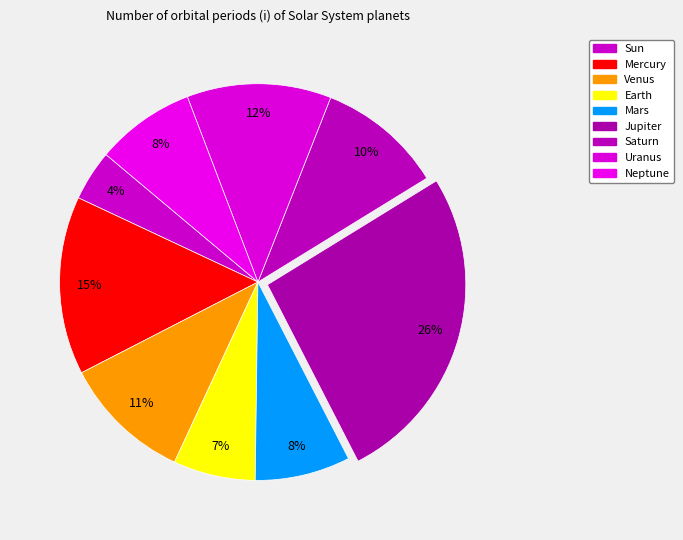

How many segments does this pie chart have?

9